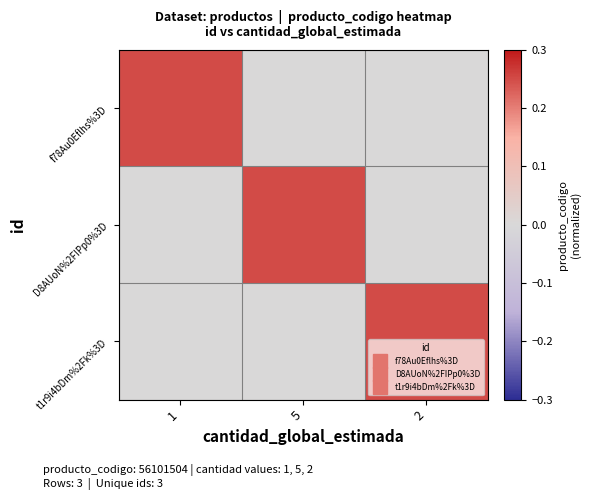

Reading left to right, transcribe all the data shown in this chart.

f78Au0Eflhs%3D: 1=0.2	5=0.0	2=0.0
D8AUoN%2FIPp0%3D: 1=0.0	5=0.2	2=0.0
t1r9i4bDm%2Fk%3D: 1=0.0	5=0.0	2=0.2